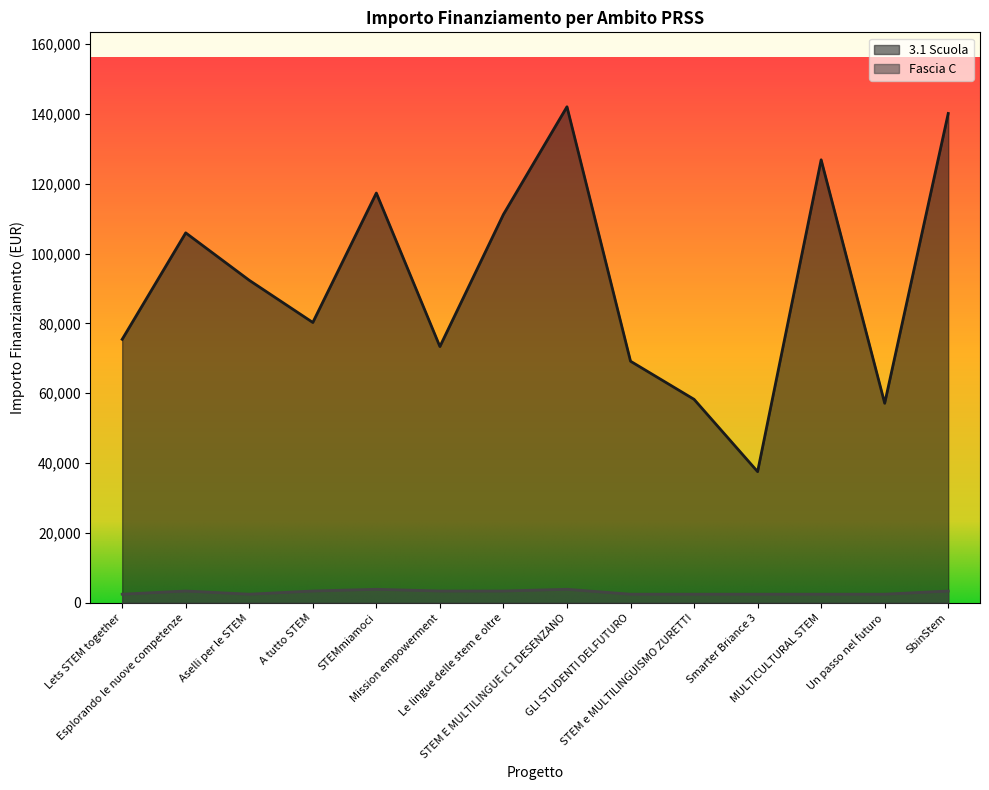

What is the approximate value of 3.1 Scuola at STEM e MULTILINGUISMO ZURETTI?

58273.5